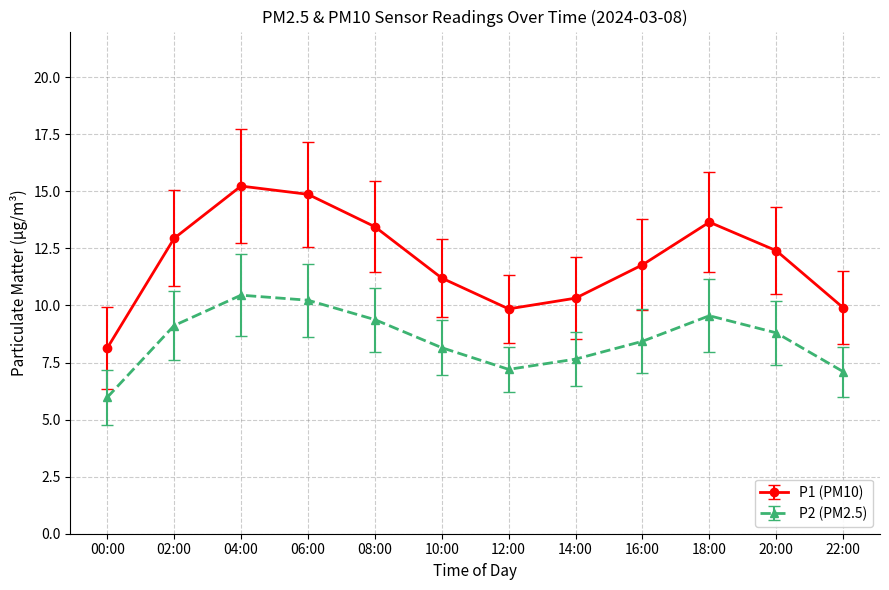

At which category does P1 (PM10) reach its first local valley?

12:00